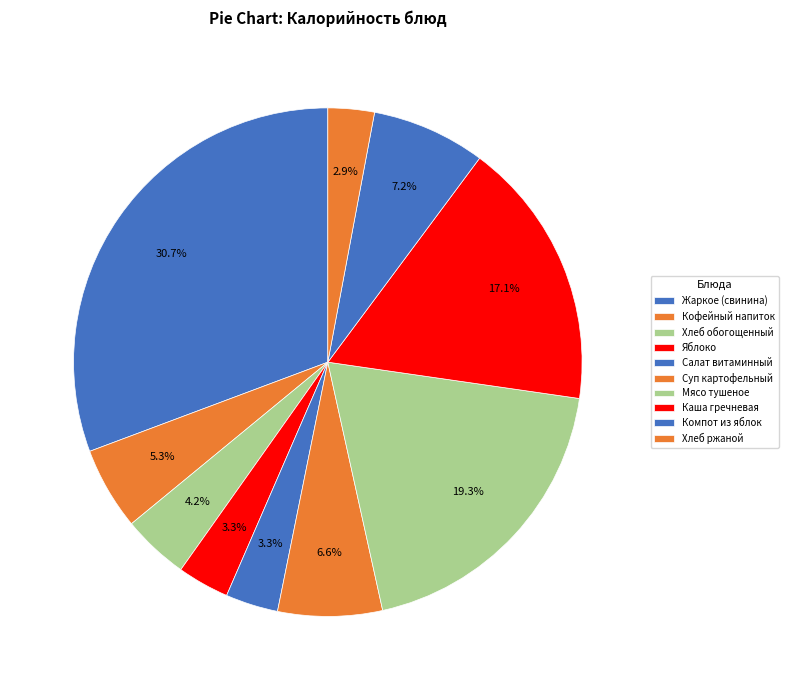

How many segments does this pie chart have?

10